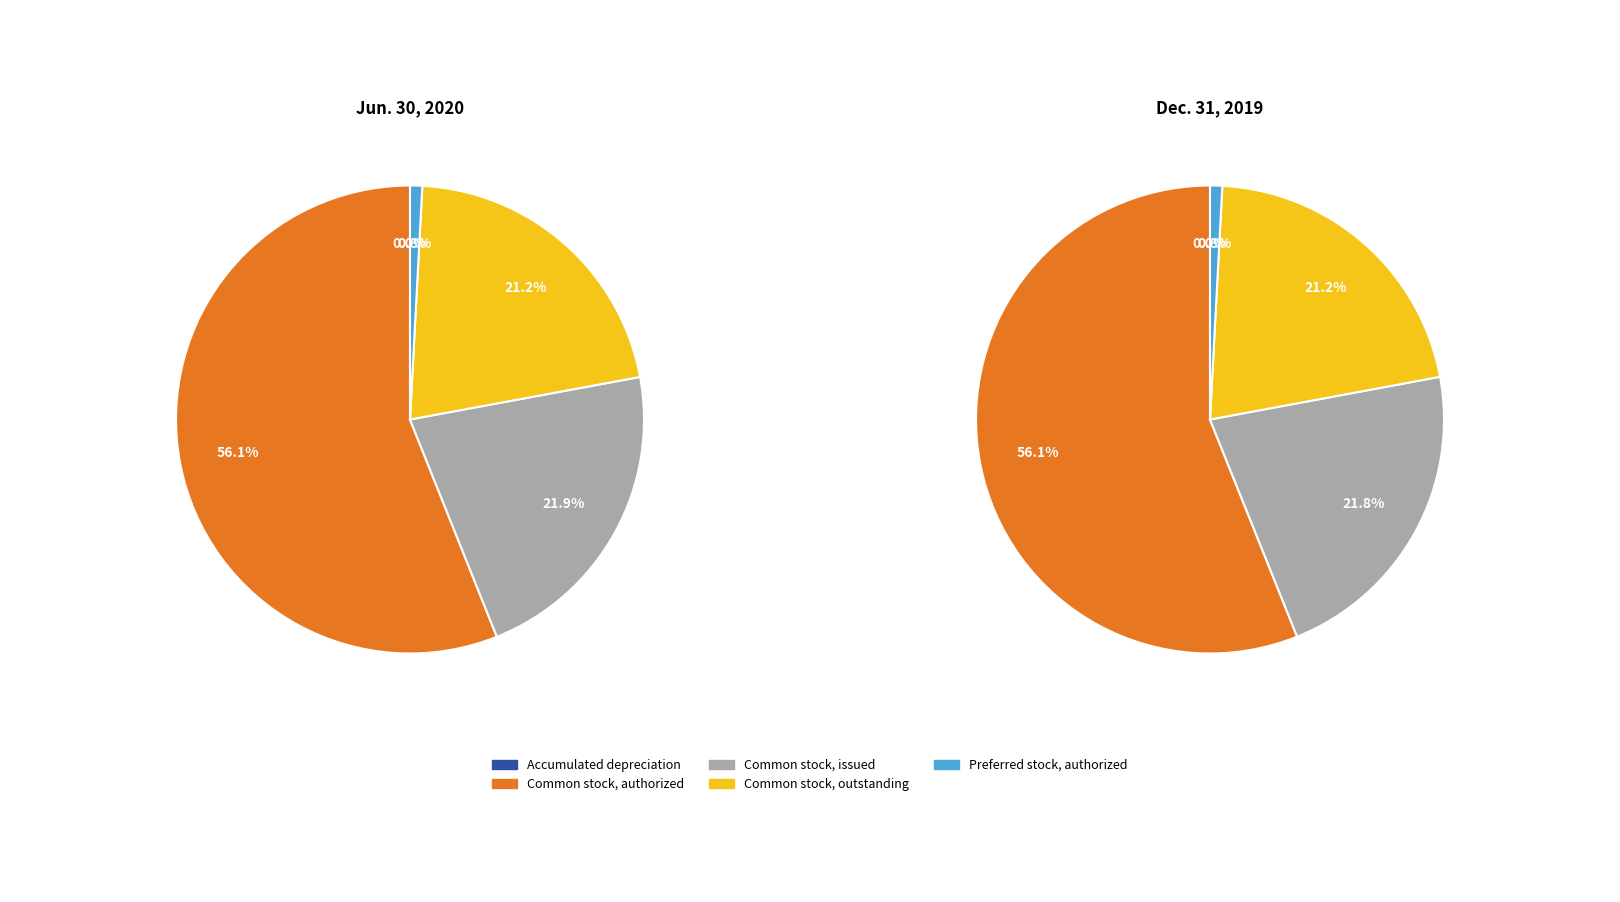

Which category has the smallest portion of the pie?

Accumulated depreciation